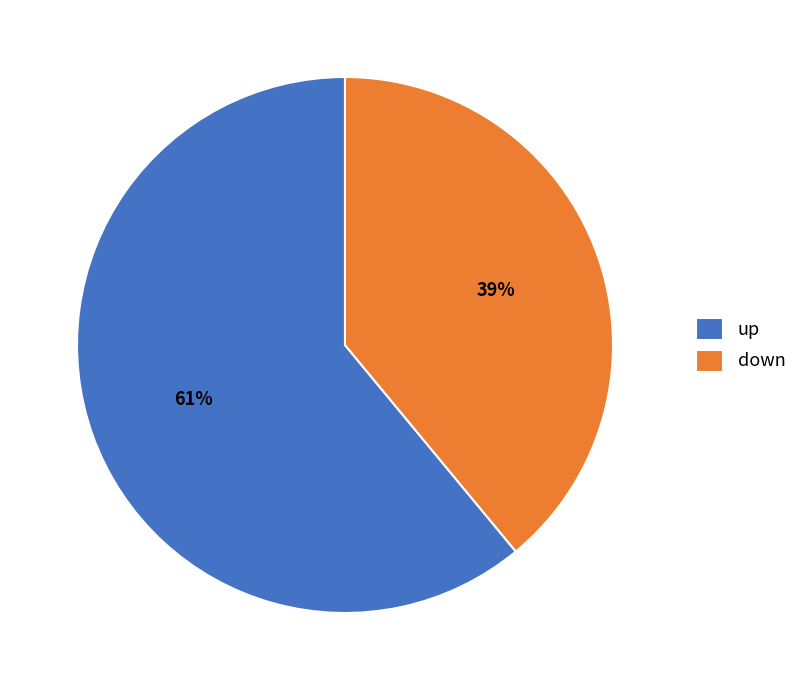

To the nearest percent, what is the difference between the up and down slice percentages?

22%